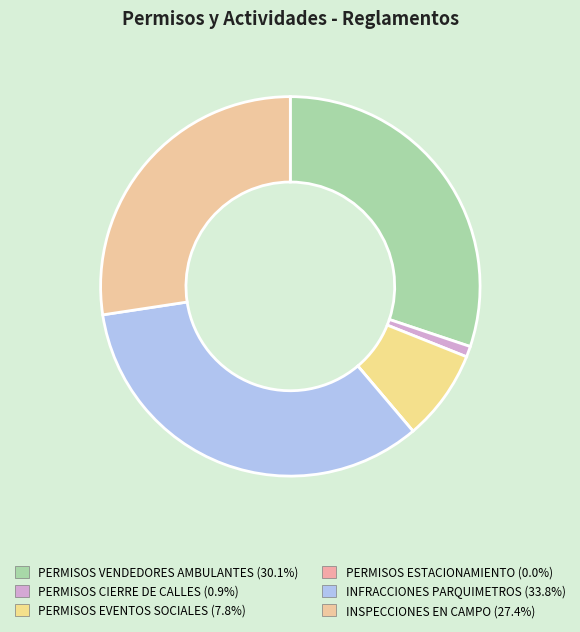

Does INSPECCIONES EN CAMPO represent more than half of the total?

No